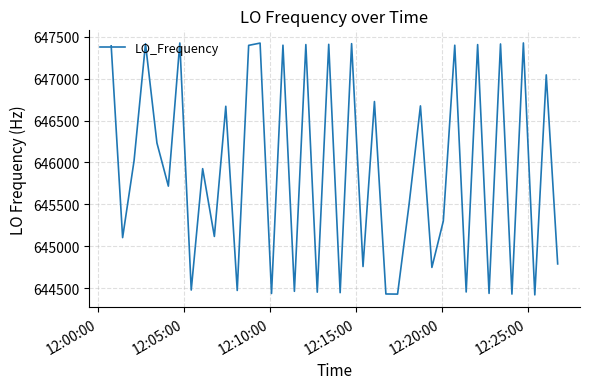

What is the difference between the maximum and minimum values?

3004.0